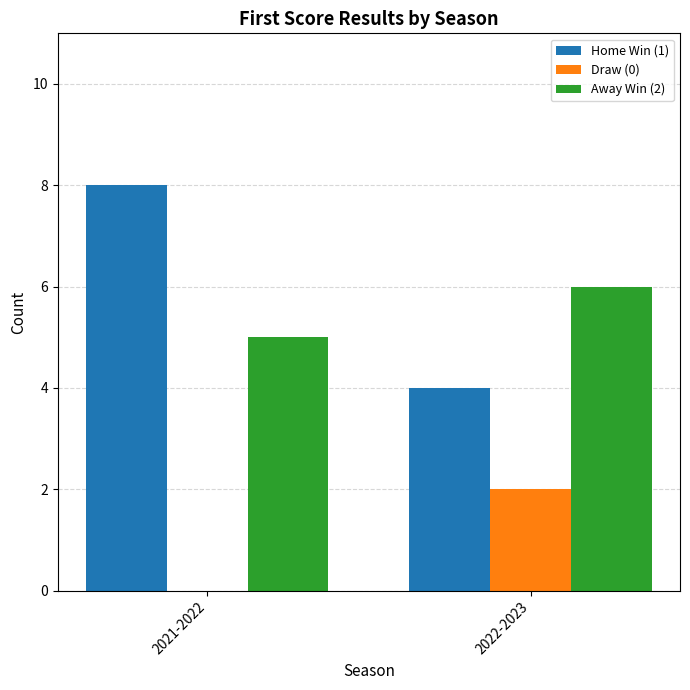

What is the spread (max minus min) of values at 2021-2022?

8